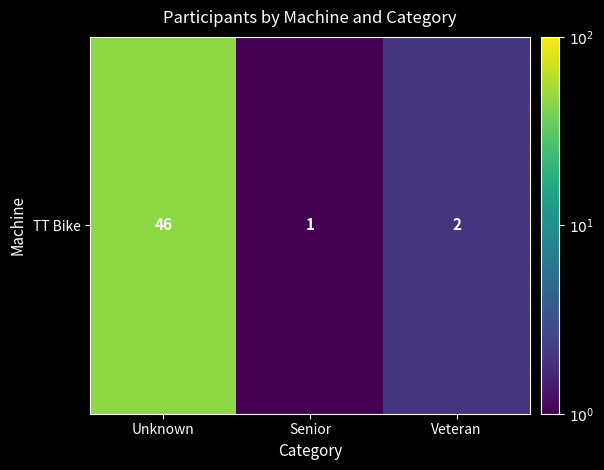

Rank the categories by value from lowest to highest.

Senior, Veteran, Unknown